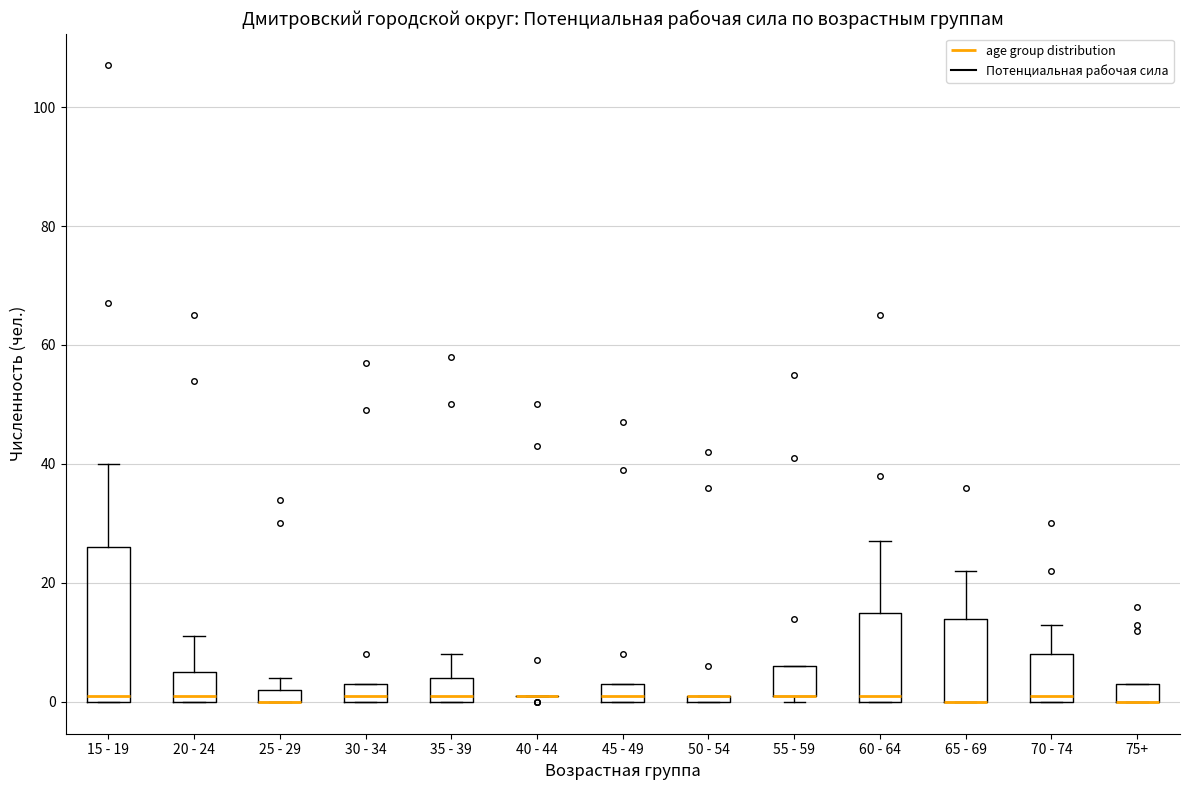

Where is the upper edge of the box for 20 - 24 on the y-axis? The values are not printed on the chart, so give them approximately, as read against the axis.

6